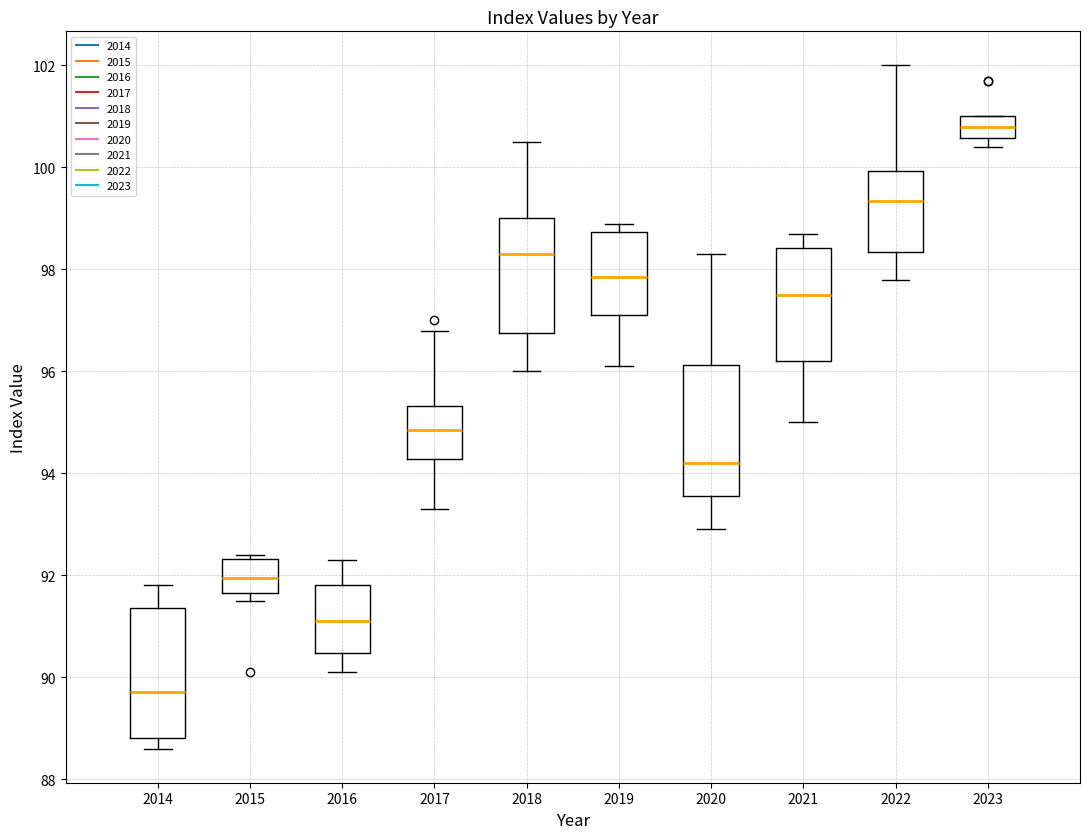

Where does the upper whisker of the box at x = 2022 end on the y-axis? The values are not printed on the chart, so give them approximately, as read against the axis.

102.0